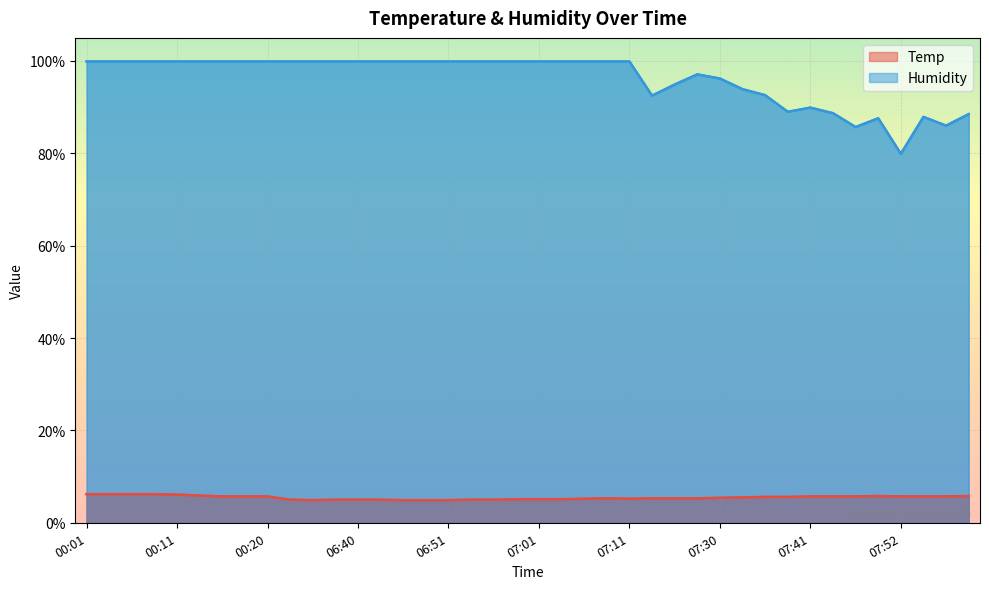

The Humidity series shows 99.9 at 06:37. True or false?

True